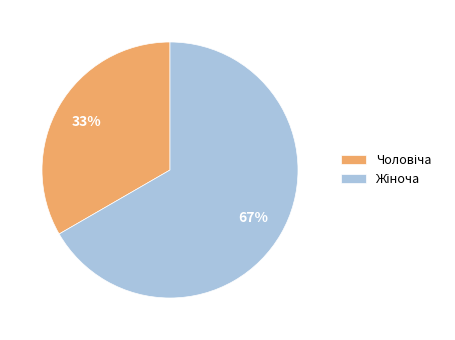

Is there a majority slice in this chart?

Yes